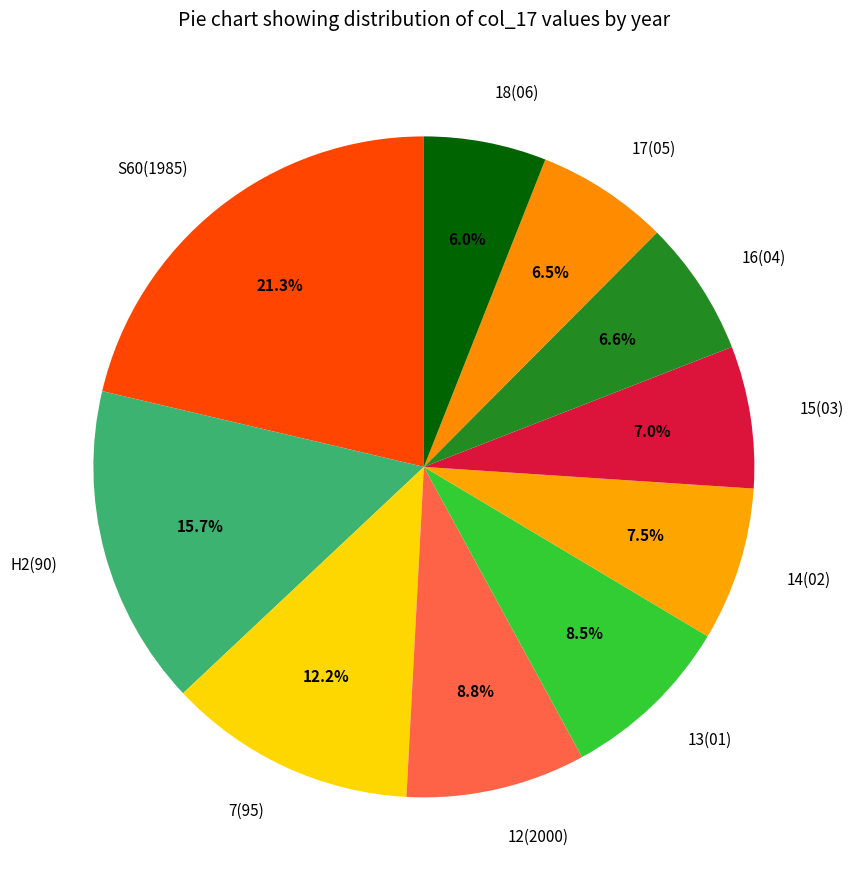

To the nearest percent, what percentage of the pie is 18(06)?

6%